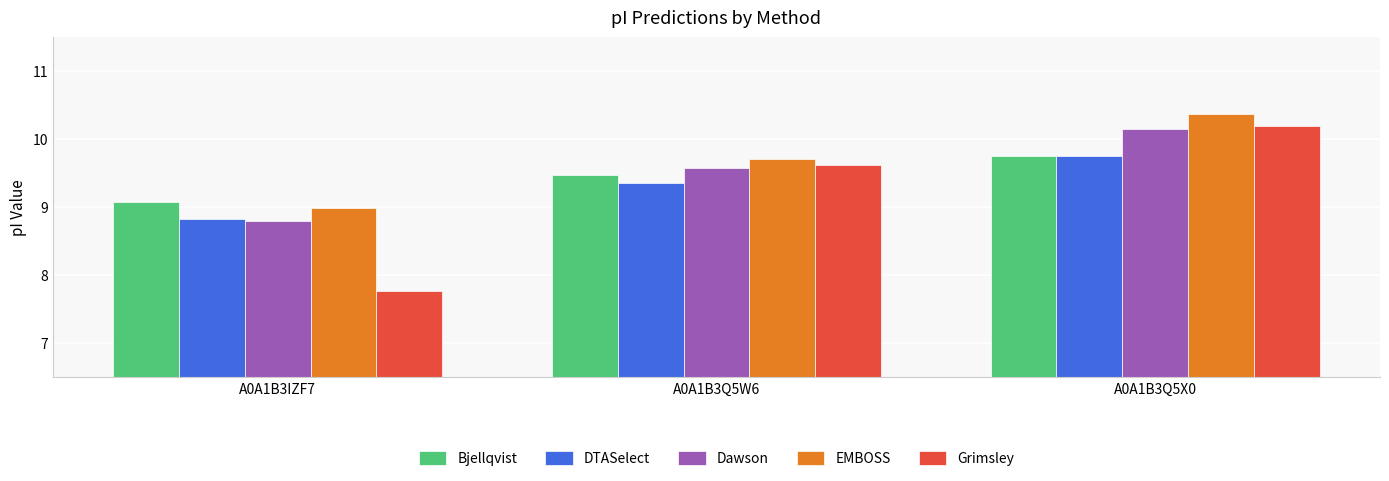

What is the total value across all series at A0A1B3IZF7?

43.5